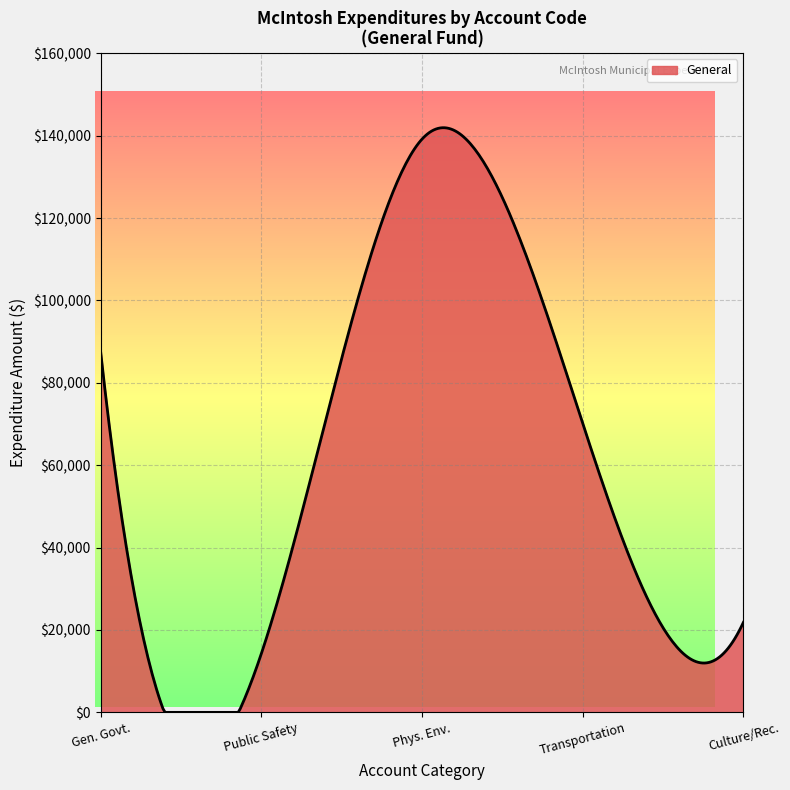

Does the chart have visible grid lines?

Yes